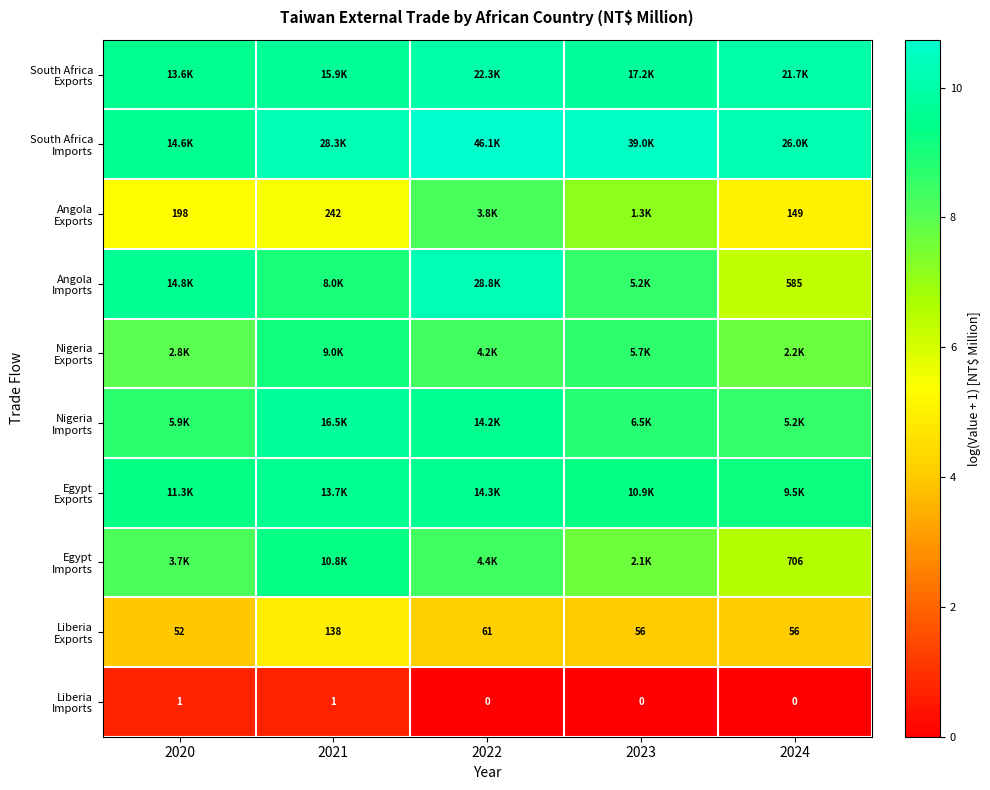

List the series in order of their peak value, lowest first.

Liberia Imports, Liberia Exports, Angola Exports, Nigeria Exports, Egypt Imports, Egypt Exports, Nigeria Imports, South Africa Exports, Angola Imports, South Africa Imports